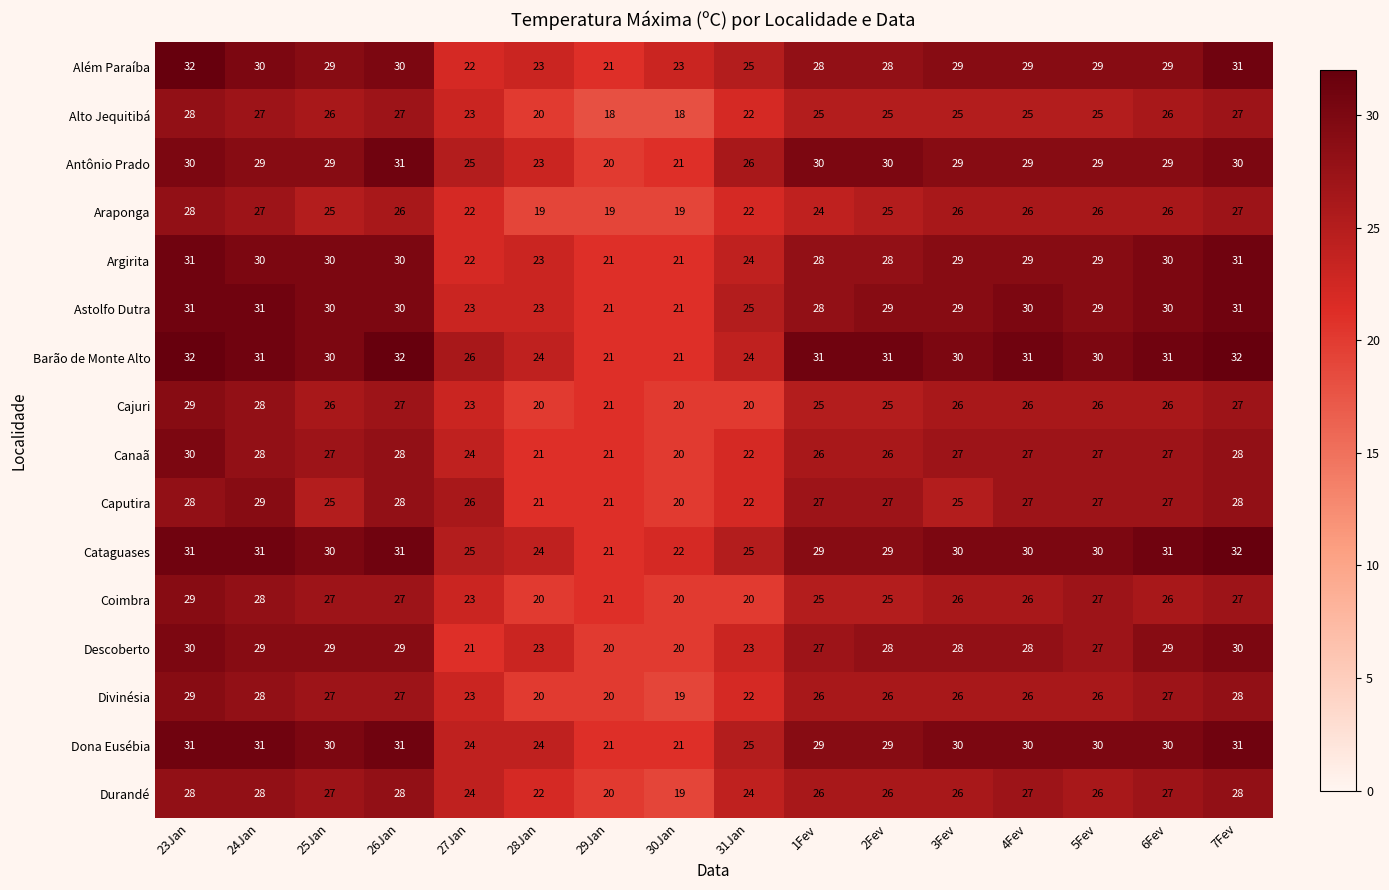

Is it true that Descoberto equals 30 at 23Jan?

True